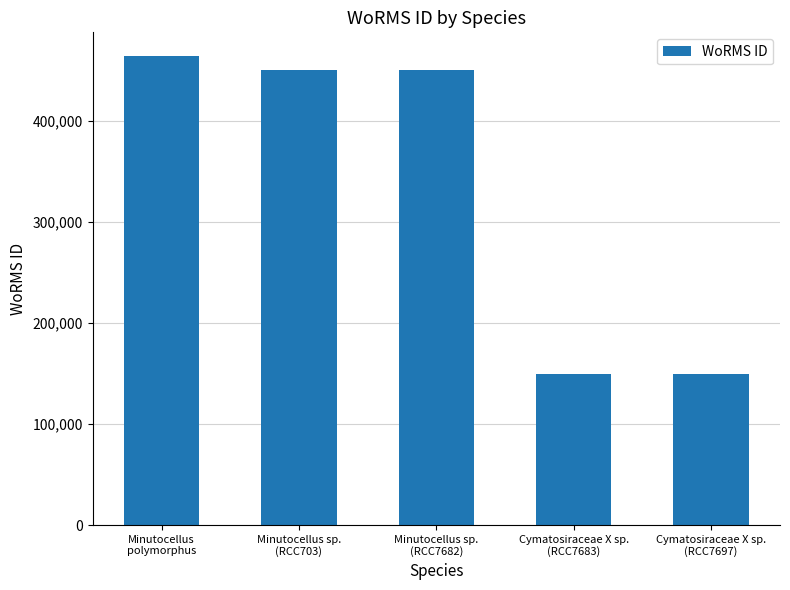

Reading left to right, extract all data points from this chart.

Minutocellus
polymorphus=464449	Minutocellus sp.
(RCC703)=450619	Minutocellus sp.
(RCC7682)=450619	Cymatosiraceae X sp.
(RCC7683)=149010	Cymatosiraceae X sp.
(RCC7697)=149010